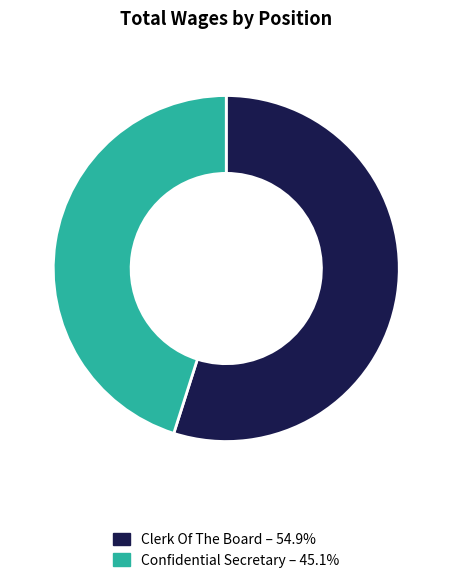

The Confidential Secretary slice represents 45% of the pie. True or false?

True